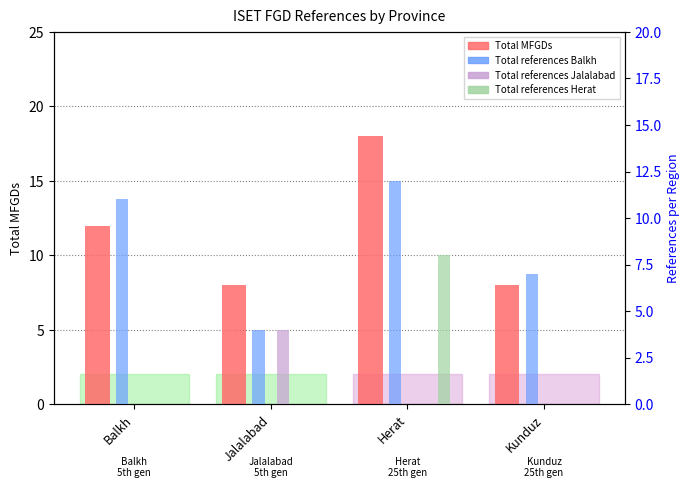

What is the total value across all series at Kunduz?

15